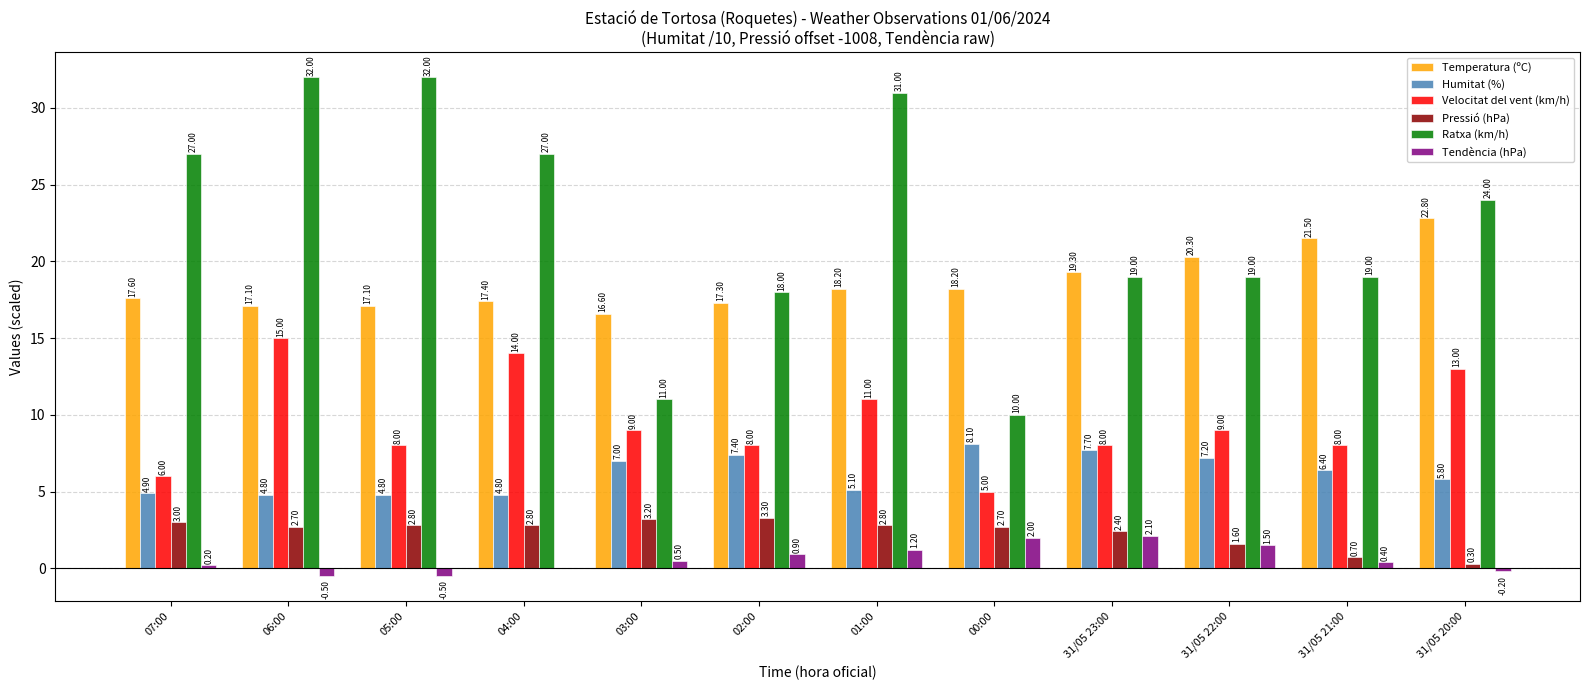

What is the total value across all series at 31/05 22:00?

58.6